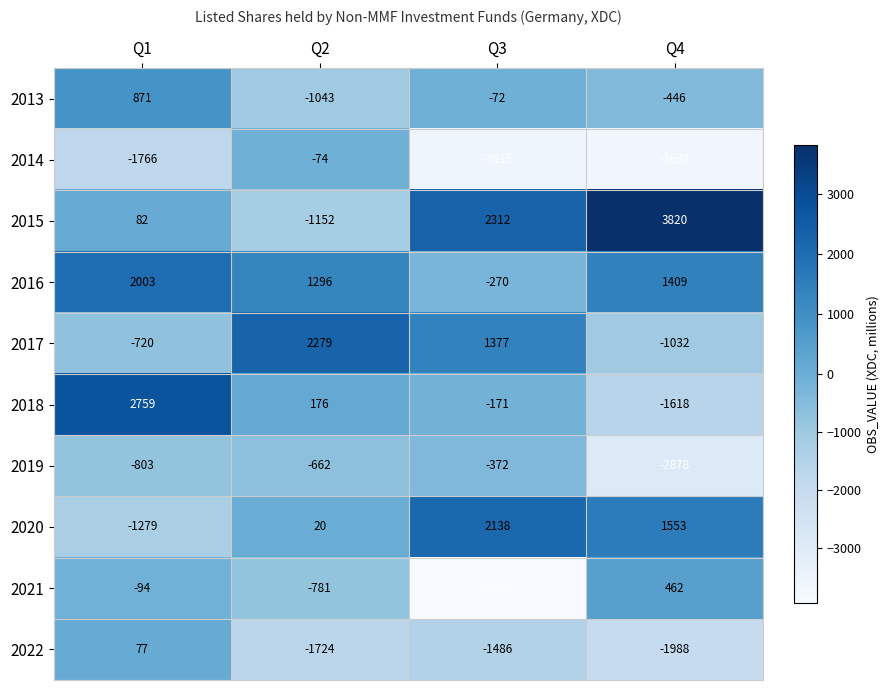

How many negative values does the 2017 series have?

2